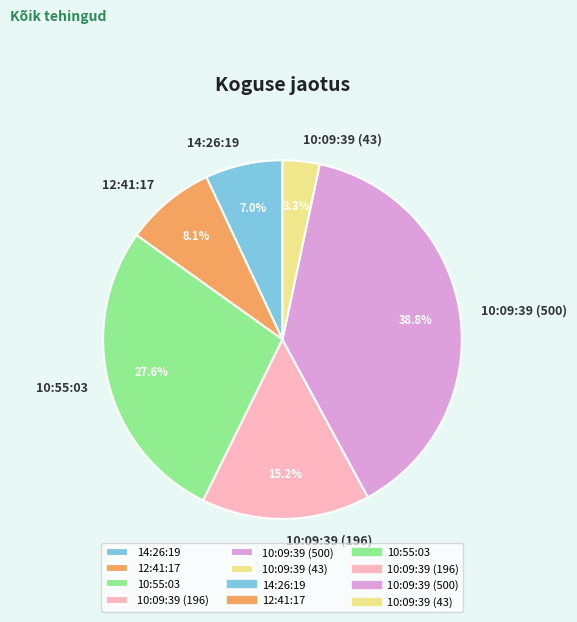

True or false: 12:41:17 accounts for 8% of the total.

True